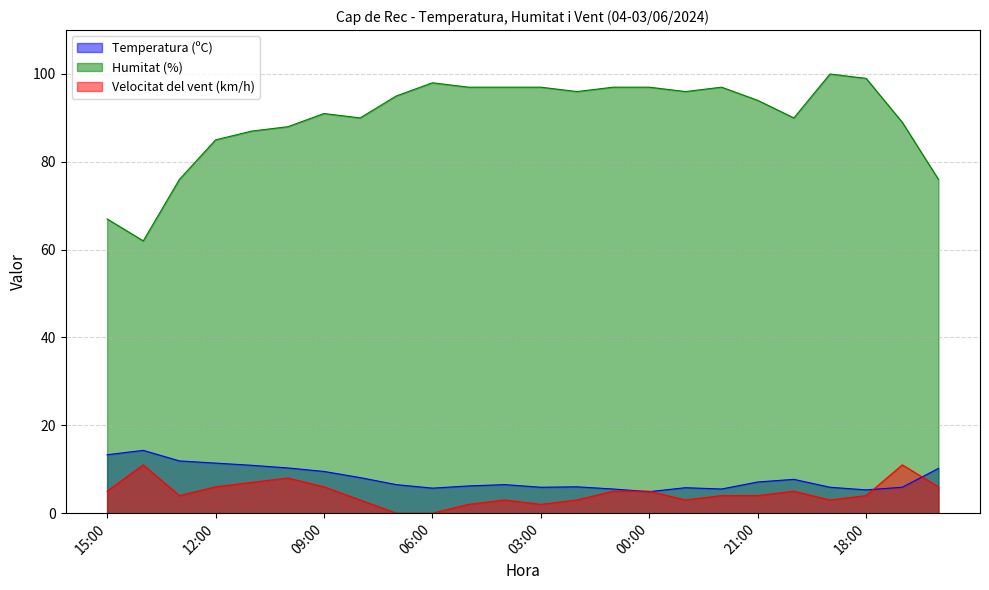

How many lines are shown in the chart?

3